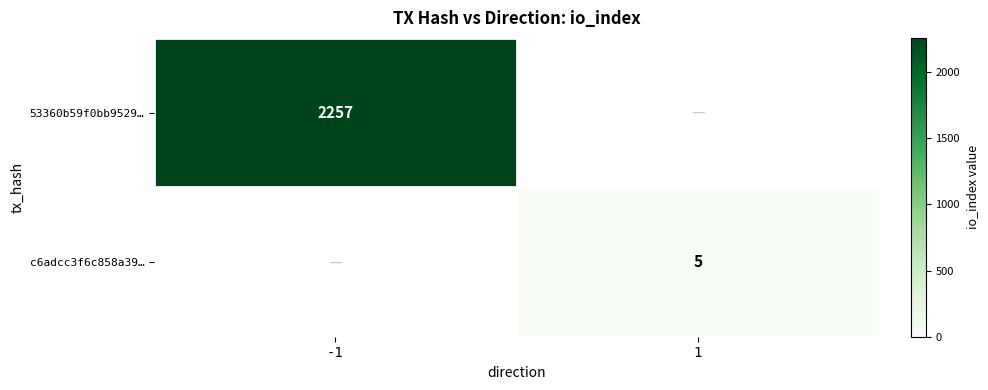

The c6adcc3f6c858a39… series shows 1 at 1. True or false?

False